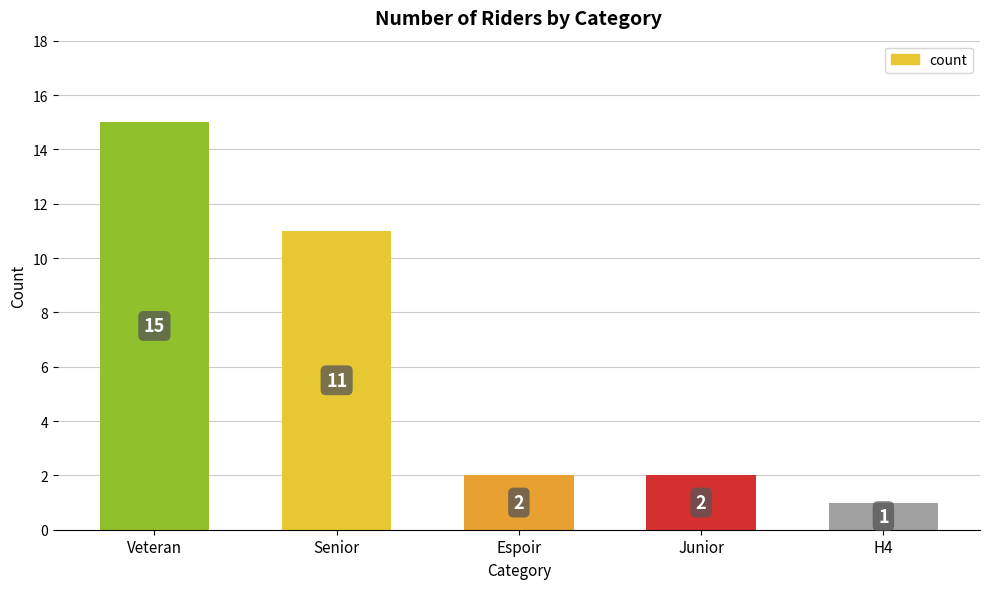

What is the label of the 5th bar from the left?

H4